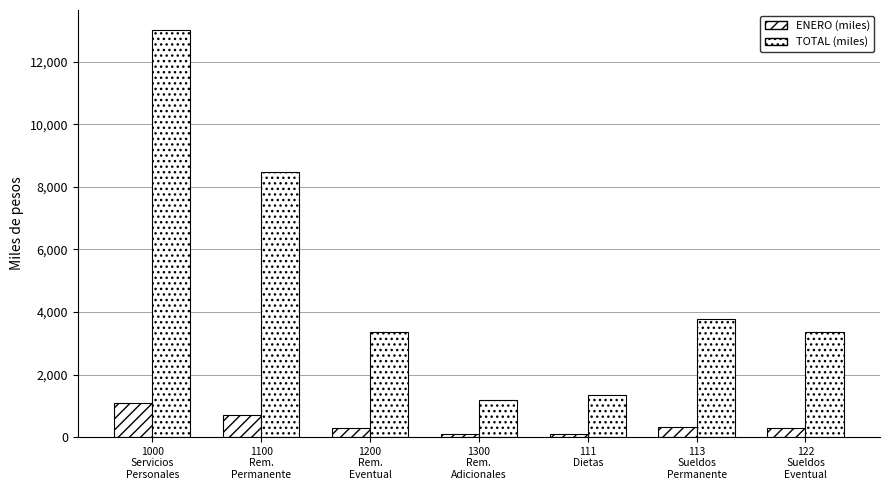

At 1200
Rem.
Eventual, list the series in order from smallest to largest.

ENERO (miles), TOTAL (miles)